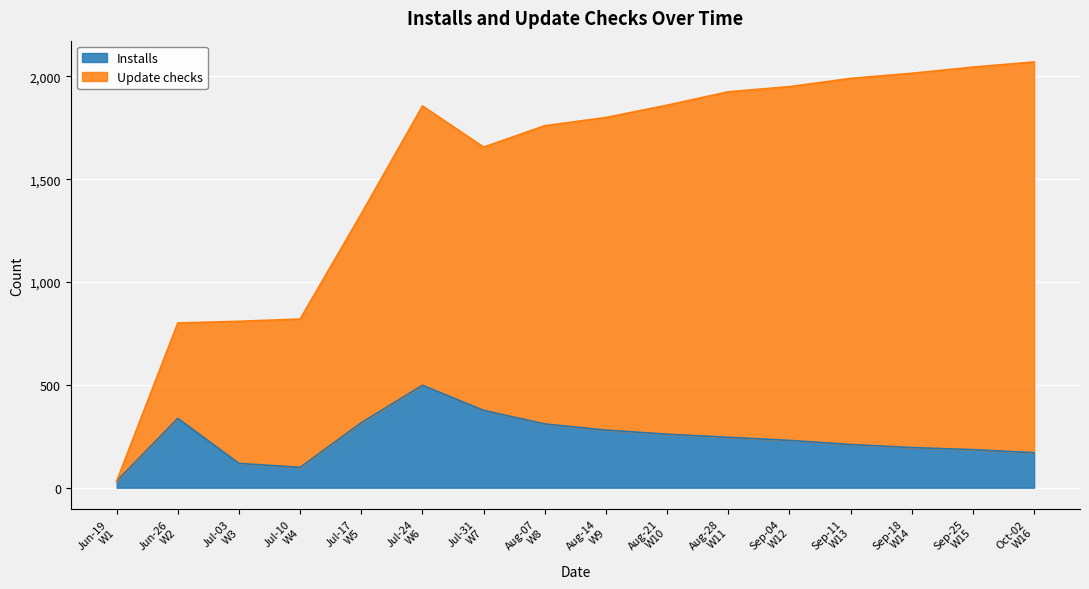

What is the maximum value for Installs?

498